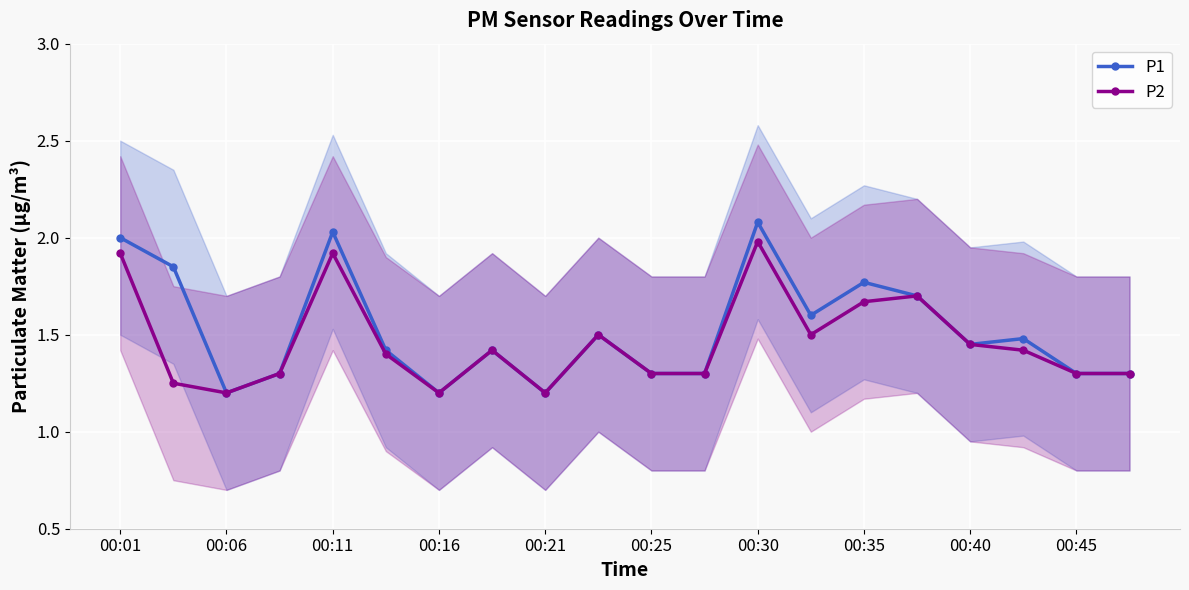

True or false: P1 and P2 intersect in this chart.

False